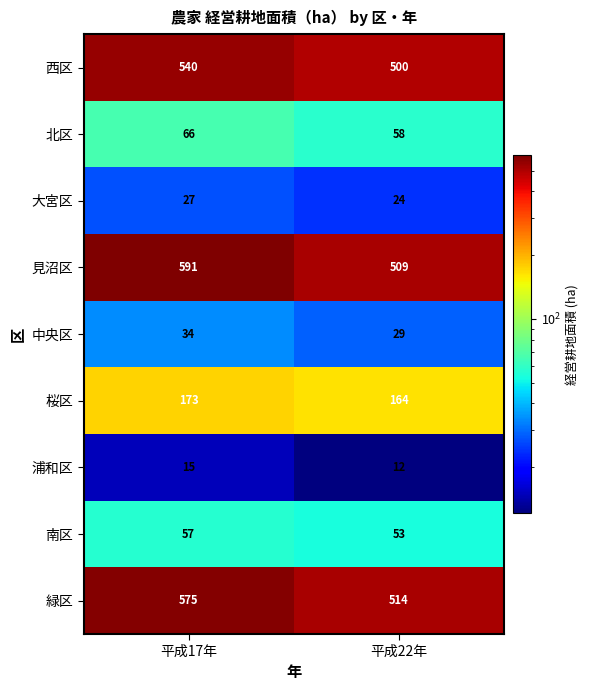

What is the lowest value of the 大宮区 series?

24